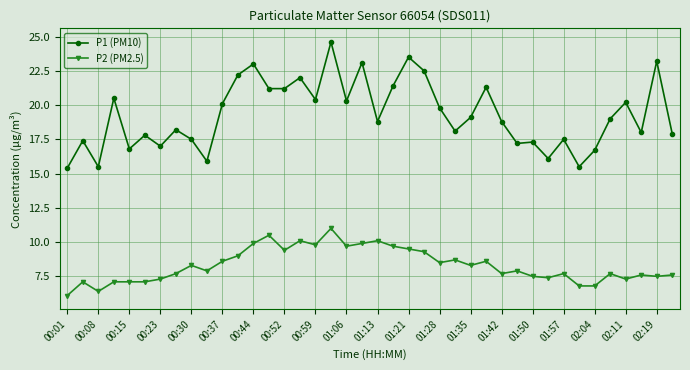

What is the highest value of the P1 (PM10) series?

24.6